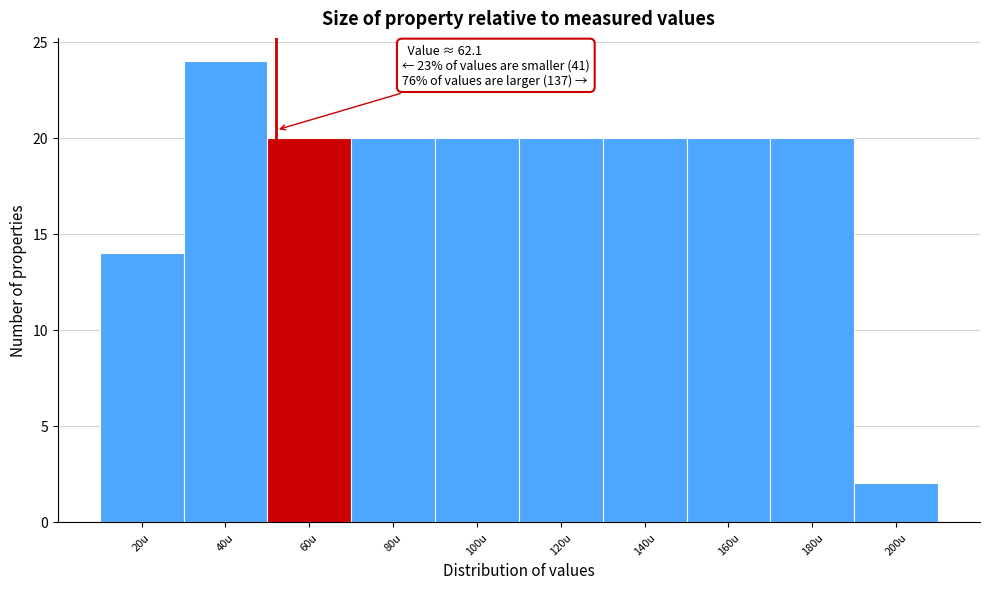

Reading right to left, extract all data points from this chart.

200u=2	180u=20	160u=20	140u=20	120u=20	100u=20	80u=20	60u=20	40u=24	20u=14